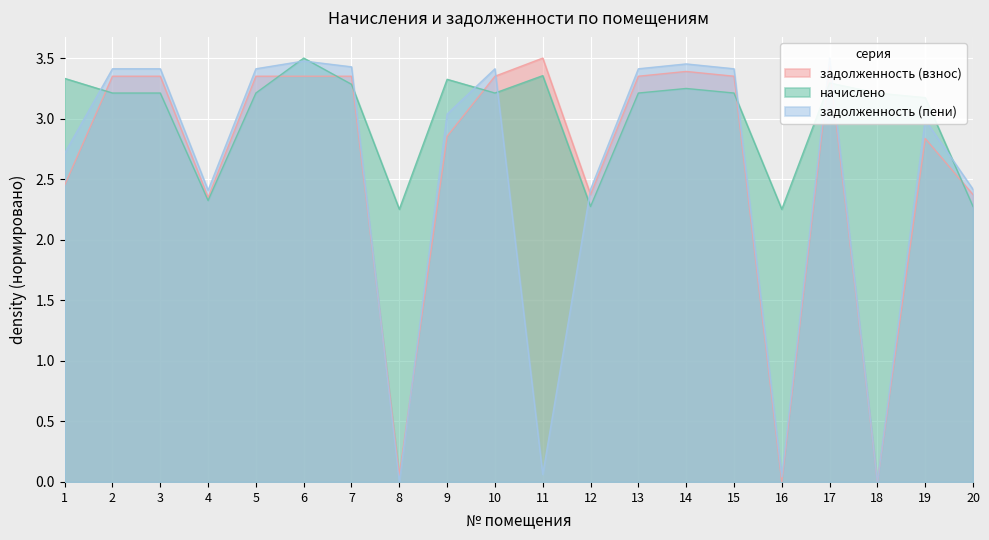

Which has a higher value, 5 or 6?

5